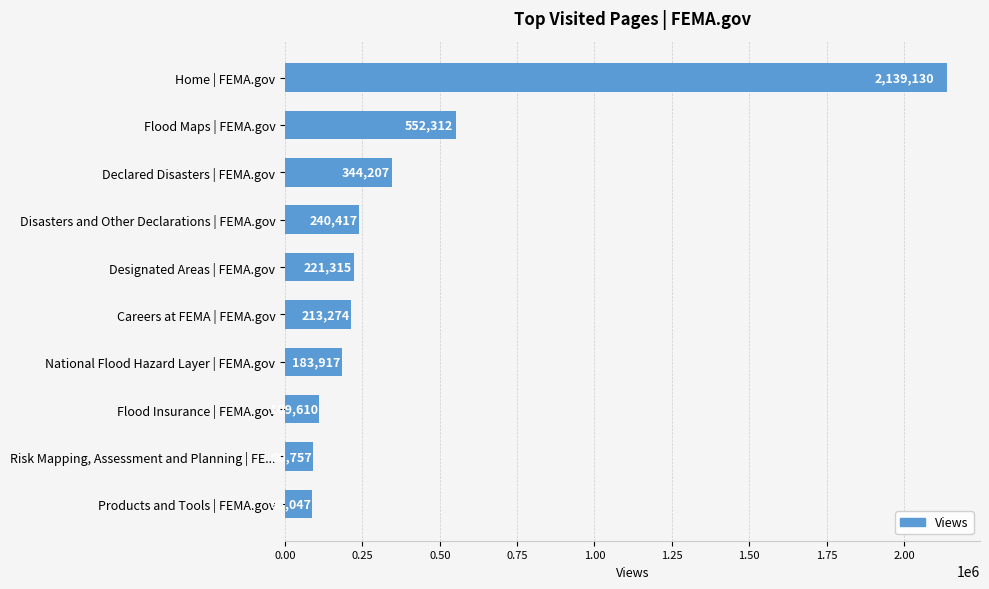

The chart shows a value of 90757 at Risk Mapping, Assessment and Planning | FE.... True or false?

True